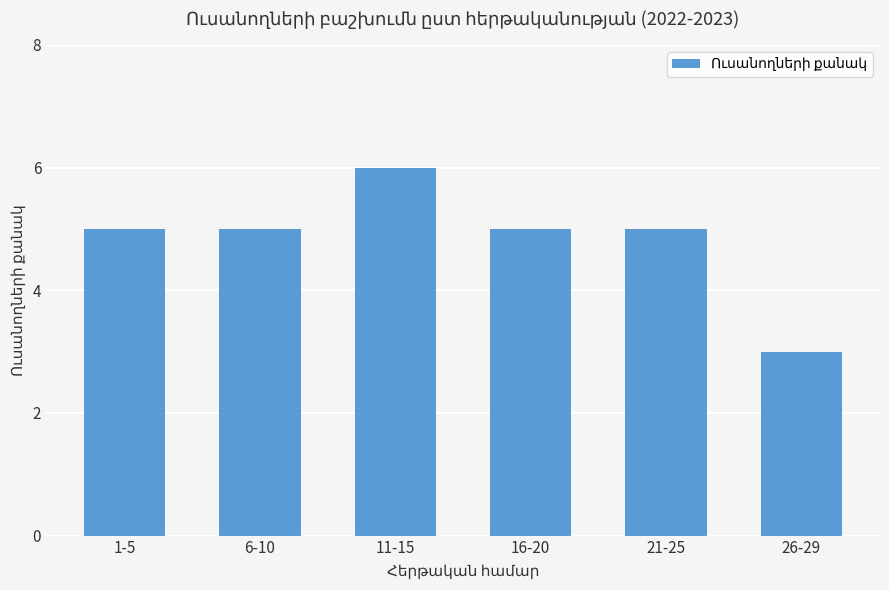

The value at 16-20 is 2. True or false?

False